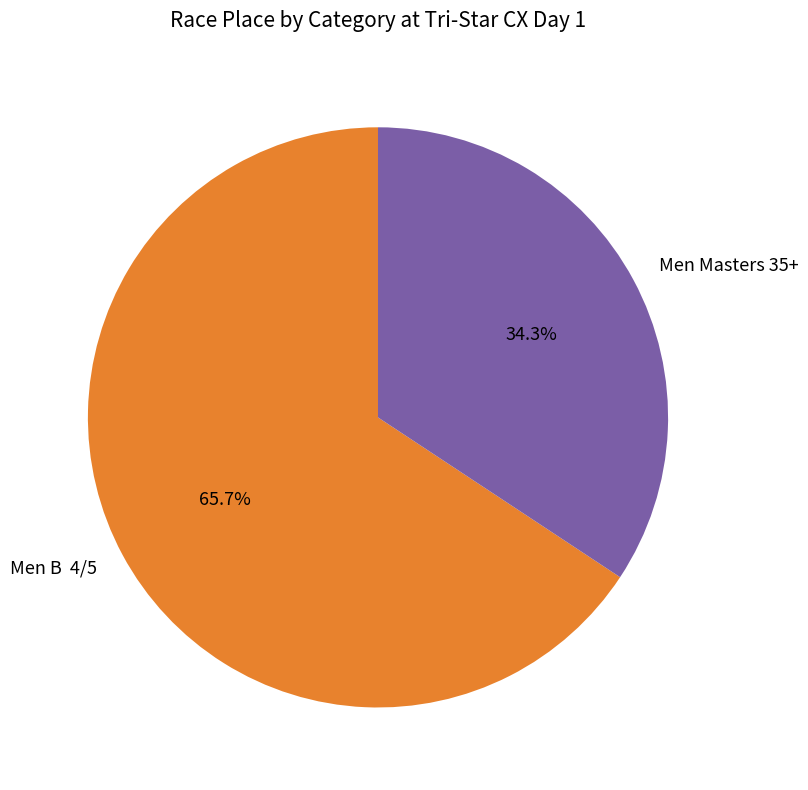

Approximately how many times larger is the value at Men B 4/5 compared to Men Masters 35+?

1.9